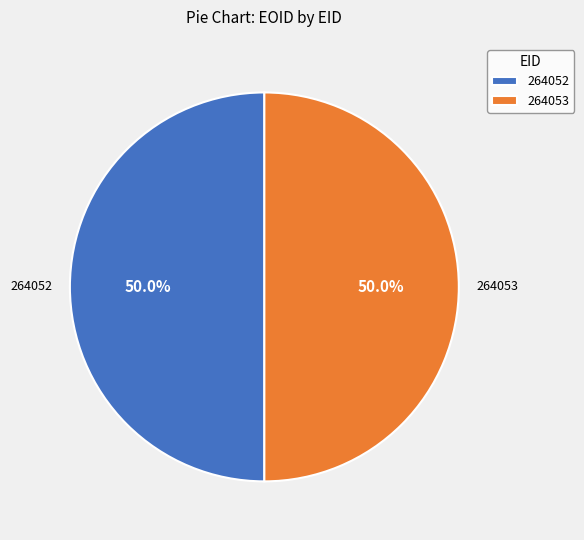

Combined, what portion of the pie is 264053 and 264052?

100.0%